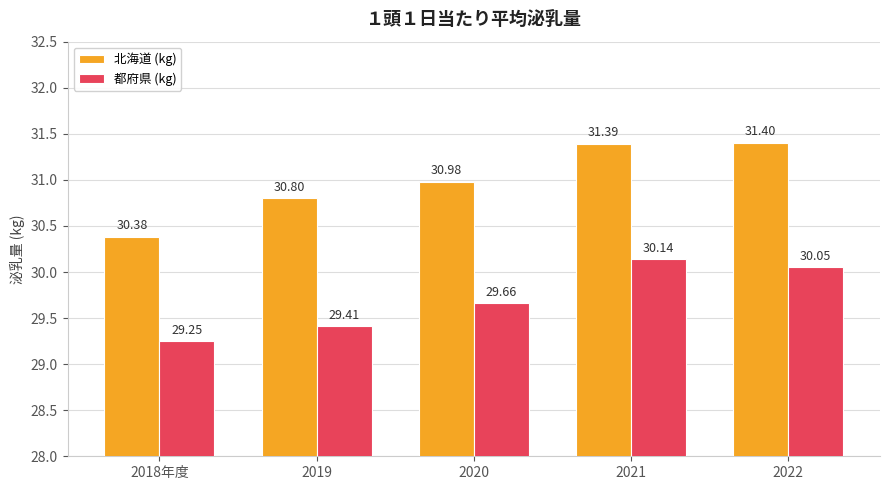

Which series has the widest spread of values?

北海道 (kg)